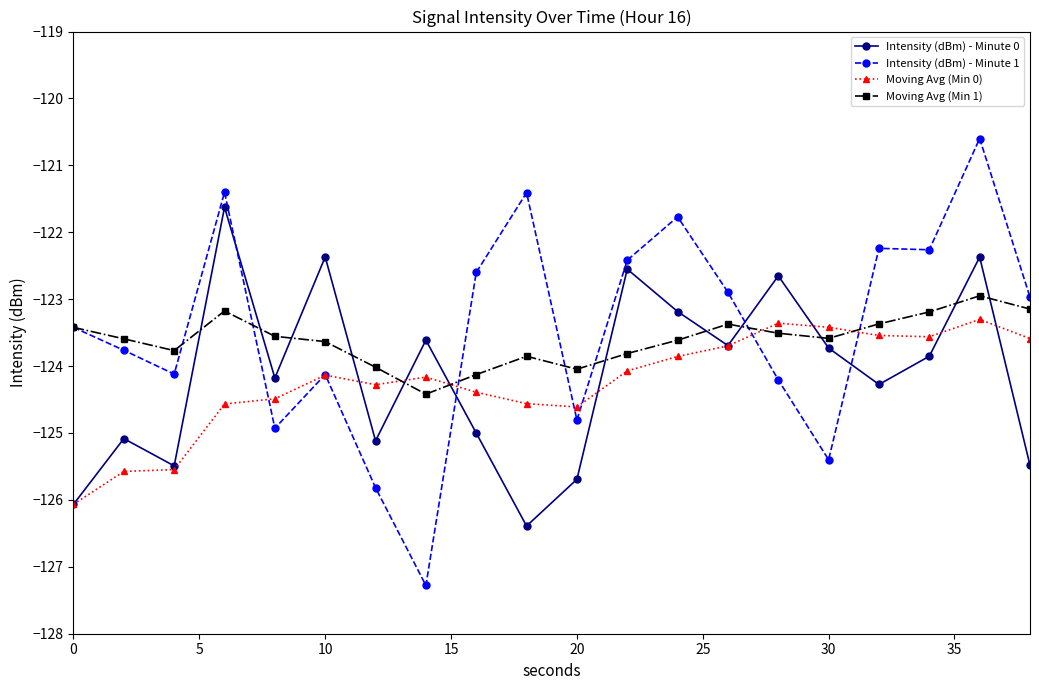

Which series ends up on top after the final intersection of Intensity (dBm) - Minute 1 and Intensity (dBm) - Minute 0?

Intensity (dBm) - Minute 1